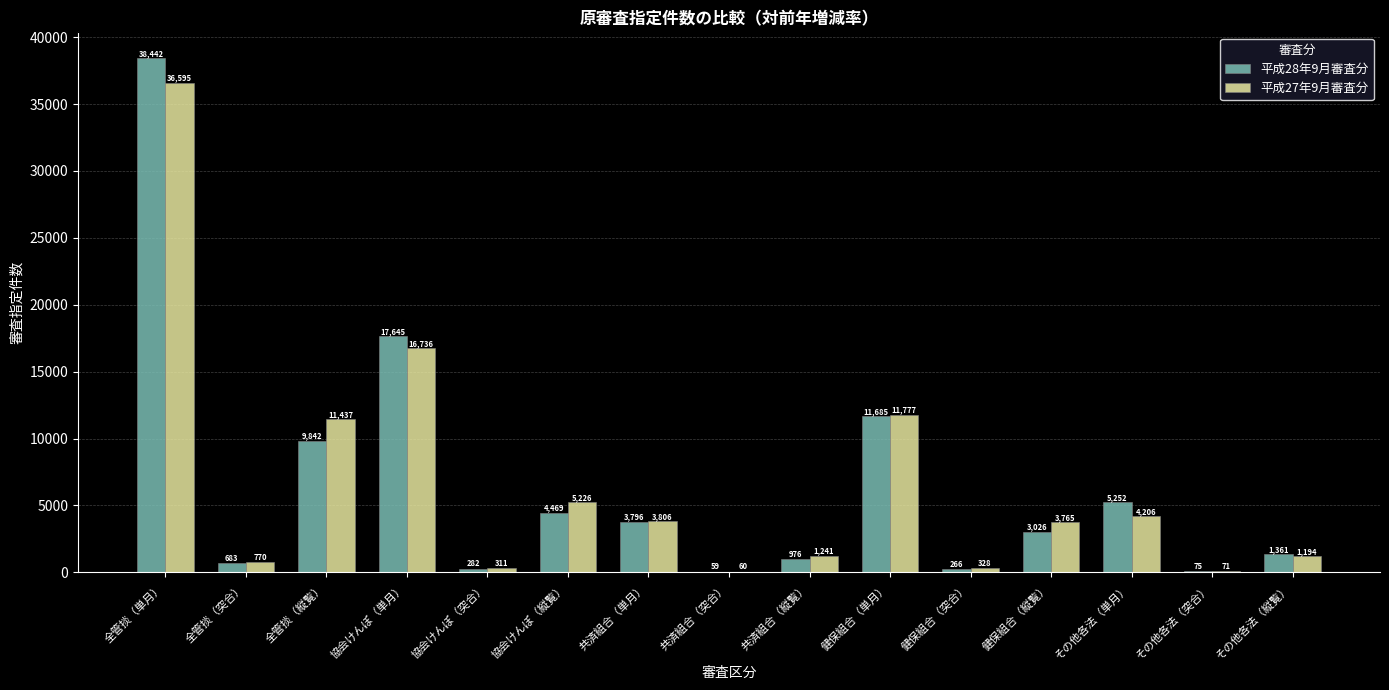

Reading left to right, extract all data points from this chart.

平成28年9月審査分: 全管掞（単月）=38442	全管掞（突合）=683	全管掞（縦覧）=9842	協会けんぽ（単月）=17645	協会けんぽ（突合）=282	協会けんぽ（縦覧）=4469	共済組合（単月）=3796	共済組合（突合）=59	共済組合（縦覧）=976	健保組合（単月）=11685	健保組合（突合）=266	健保組合（縦覧）=3026	その他各法（単月）=5252	その他各法（突合）=75	その他各法（縦覧）=1361
平成27年9月審査分: 全管掞（単月）=36595	全管掞（突合）=770	全管掞（縦覧）=11437	協会けんぽ（単月）=16736	協会けんぽ（突合）=311	協会けんぽ（縦覧）=5226	共済組合（単月）=3806	共済組合（突合）=60	共済組合（縦覧）=1241	健保組合（単月）=11777	健保組合（突合）=328	健保組合（縦覧）=3765	その他各法（単月）=4206	その他各法（突合）=71	その他各法（縦覧）=1194